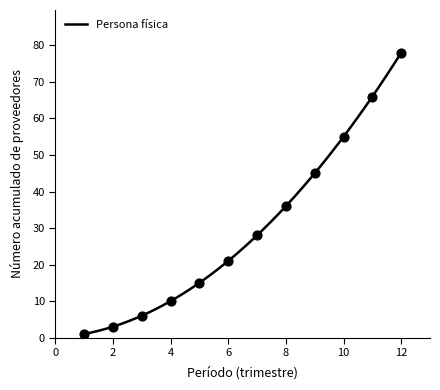

Which has a higher value, 8 or 6?

8